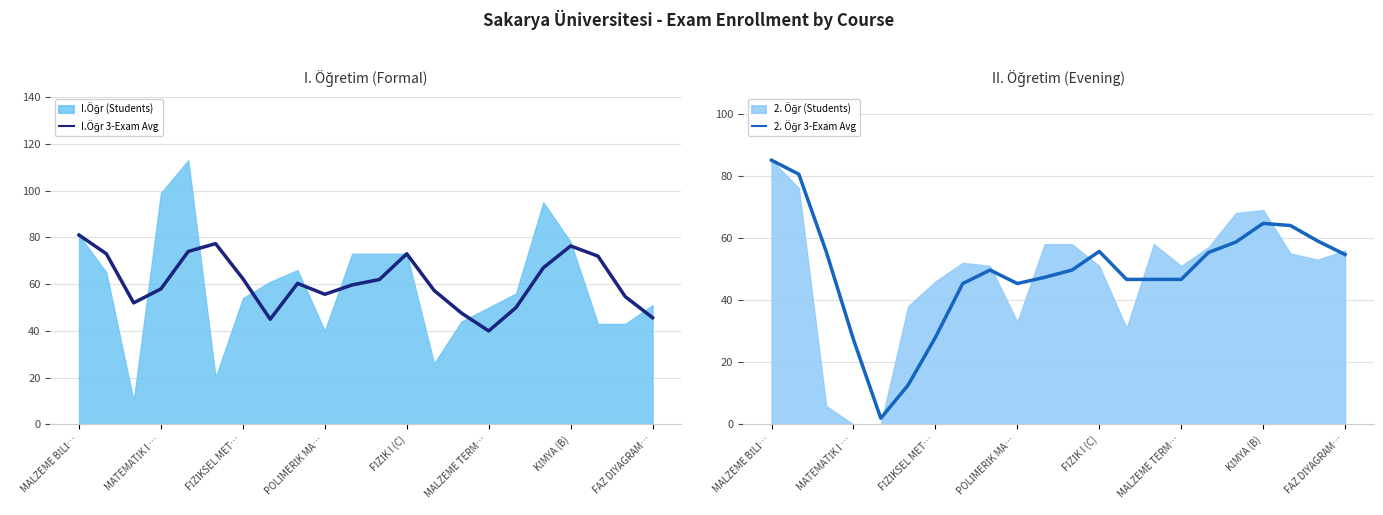

How many values in the I.Öğr 3-Exam Avg series are below 60?

11